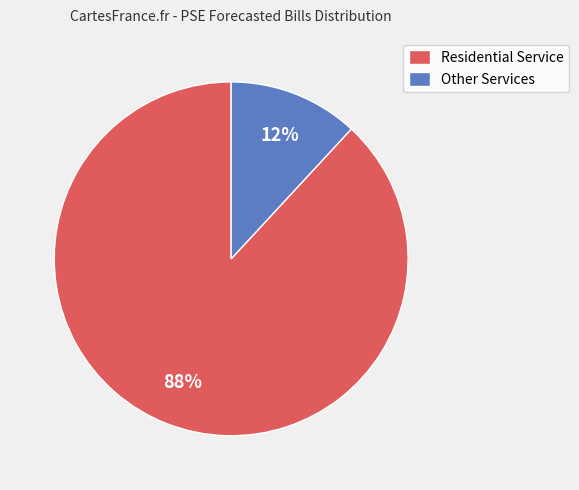

Does any single category account for the majority?

Yes